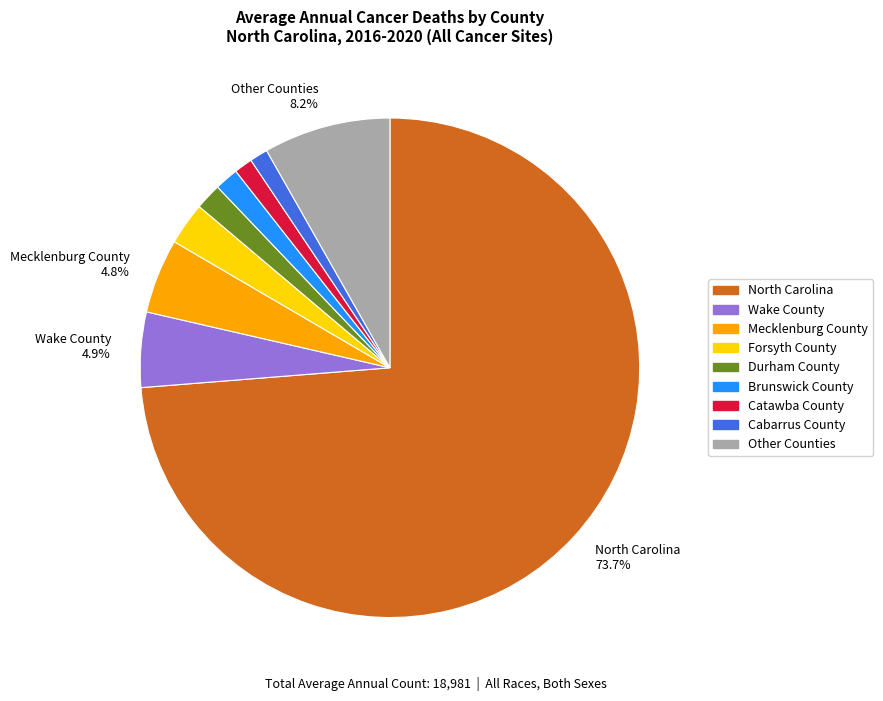

Is there a majority slice in this chart?

Yes